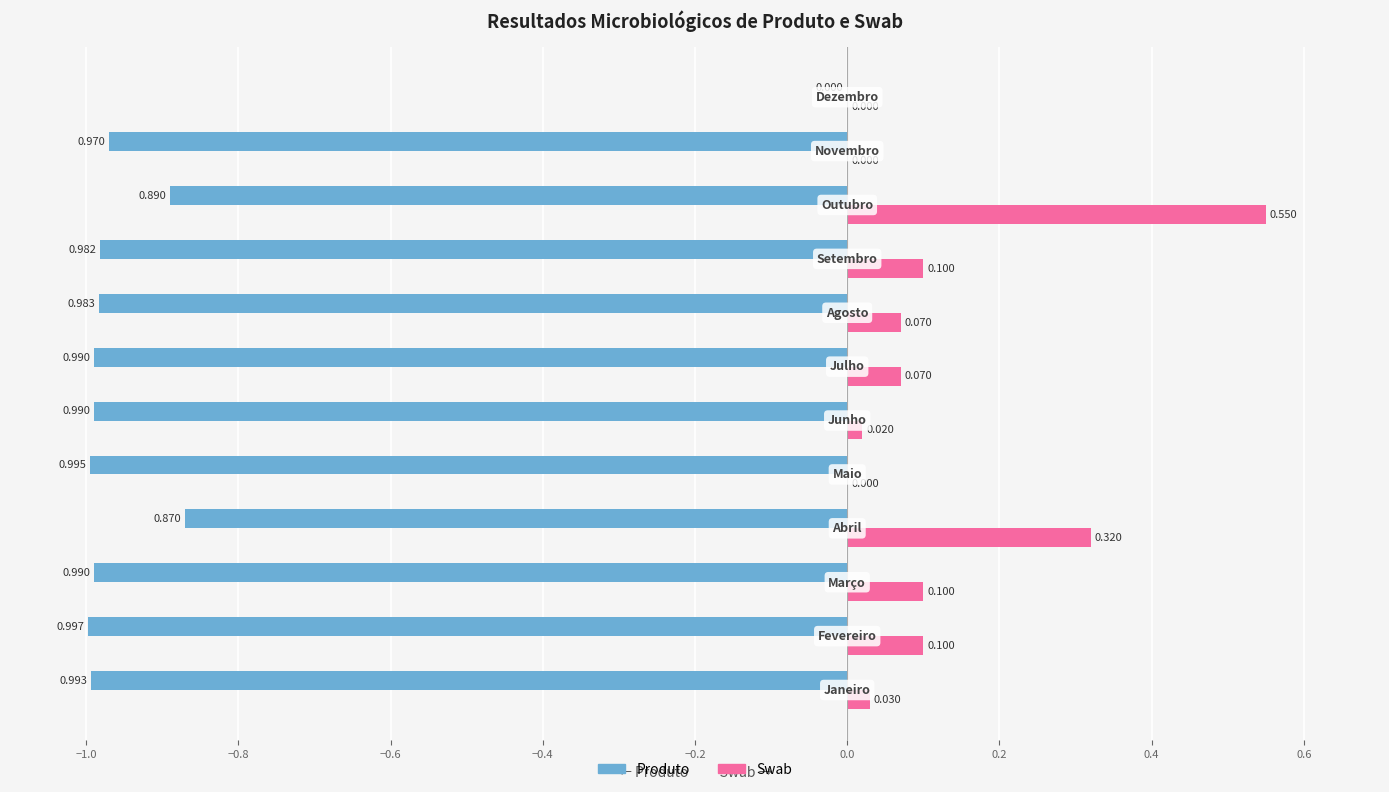

Which series has the largest total across all categories?

Swab